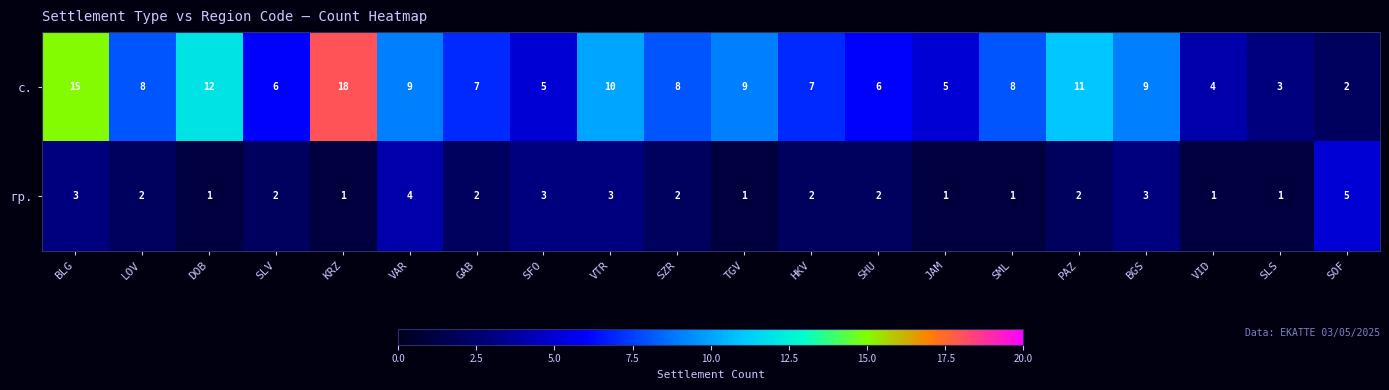

At which label is с. closest to 10?

VTR